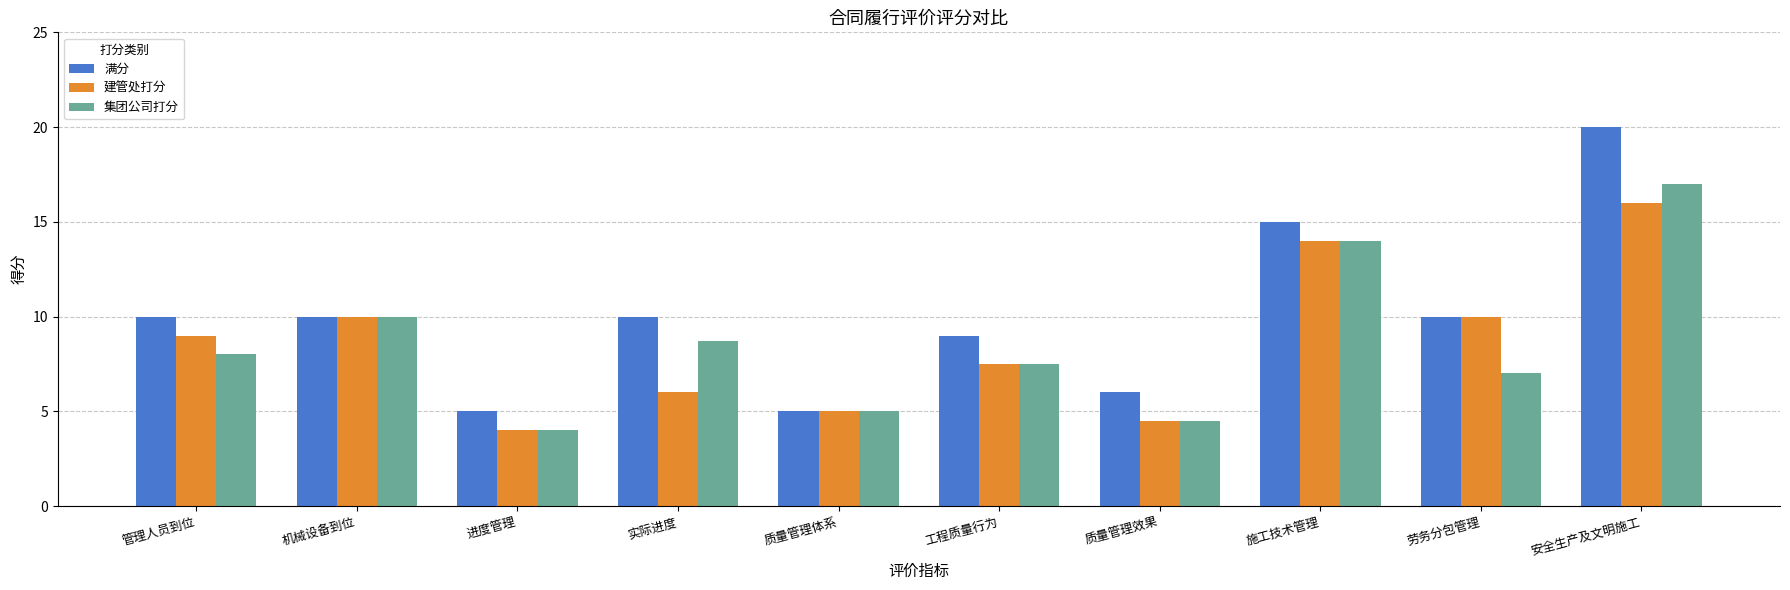

How many distinct data groups are displayed?

3